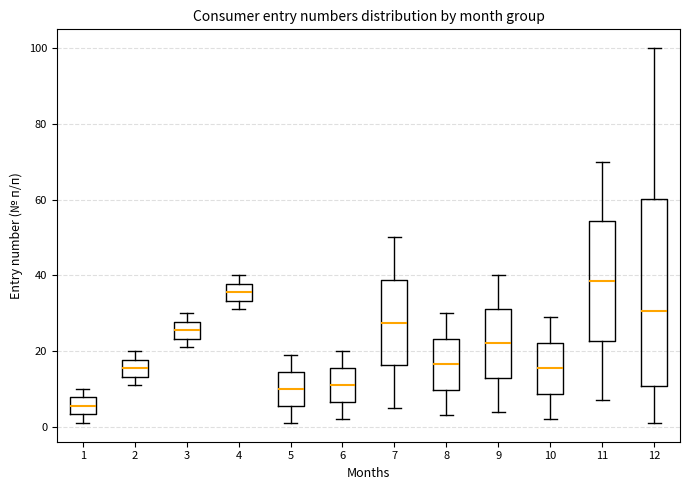

Where is the upper edge of the box at x = 5 on the y-axis? The values are not printed on the chart, so give them approximately, as read against the axis.

14